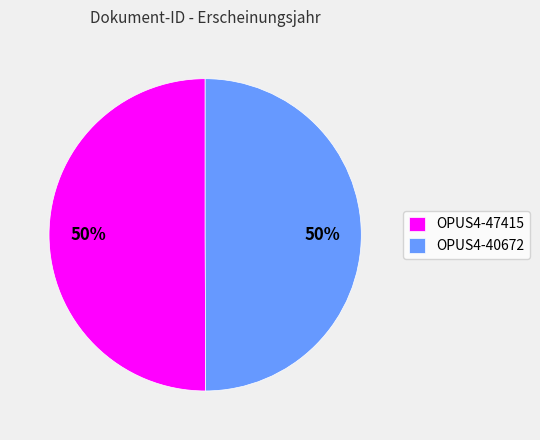

Combined, do OPUS4-47415 and OPUS4-40672 account for over 50%?

Yes